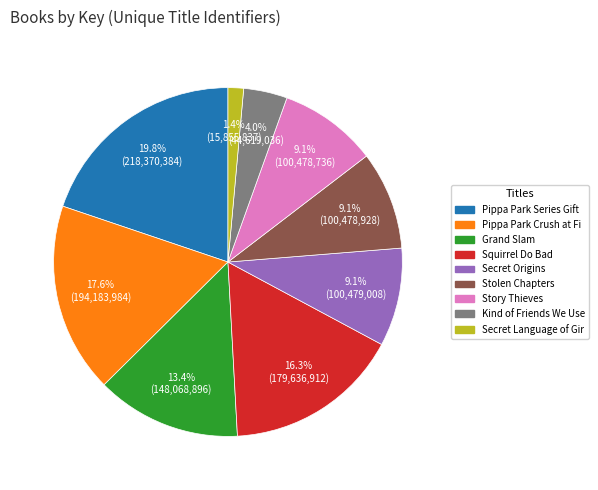

Is there a majority slice in this chart?

No